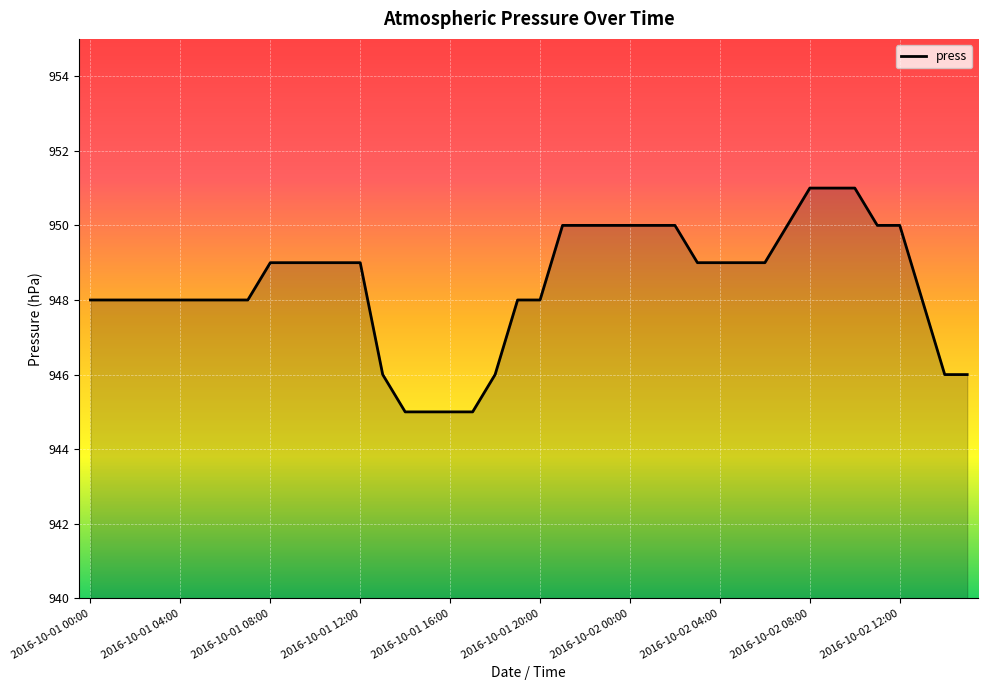

What is the greatest value displayed?

951